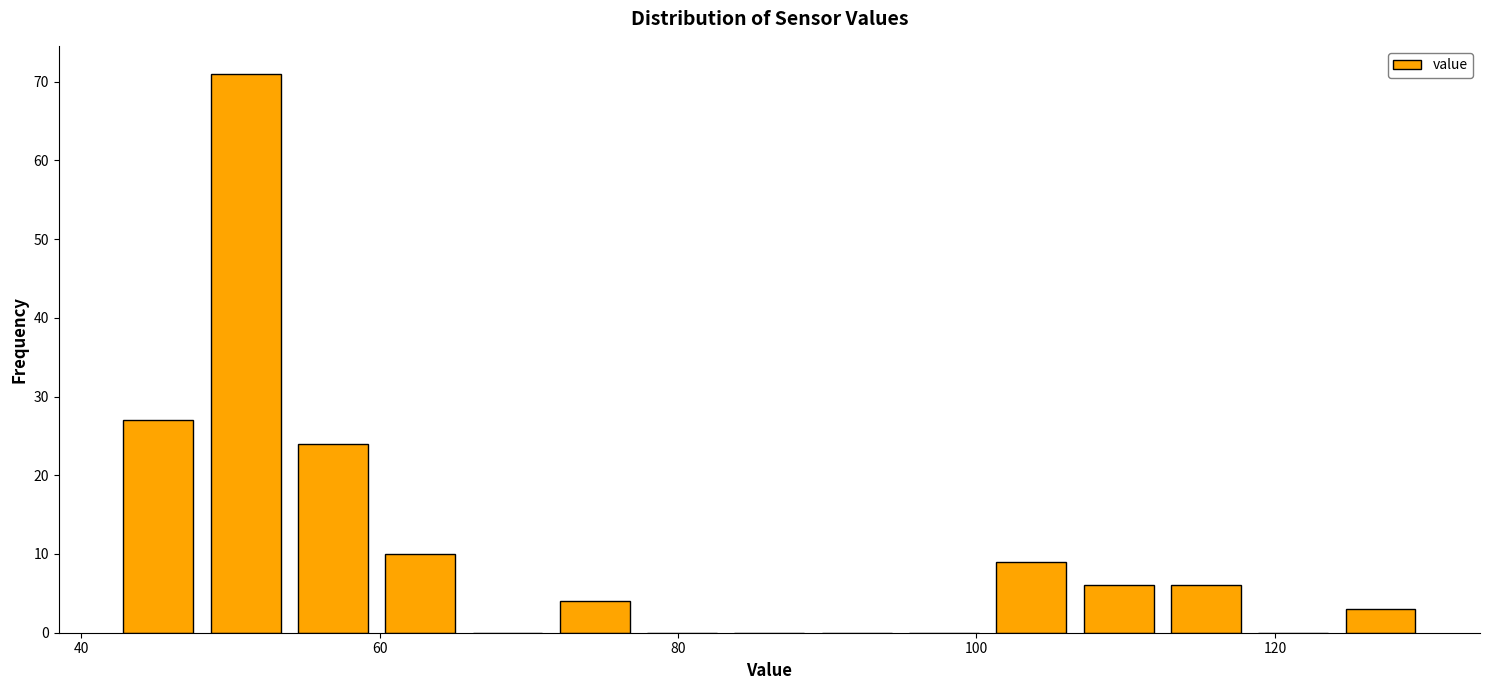

Read against the x-axis, roughly where is the centre of the tallest bar?

52